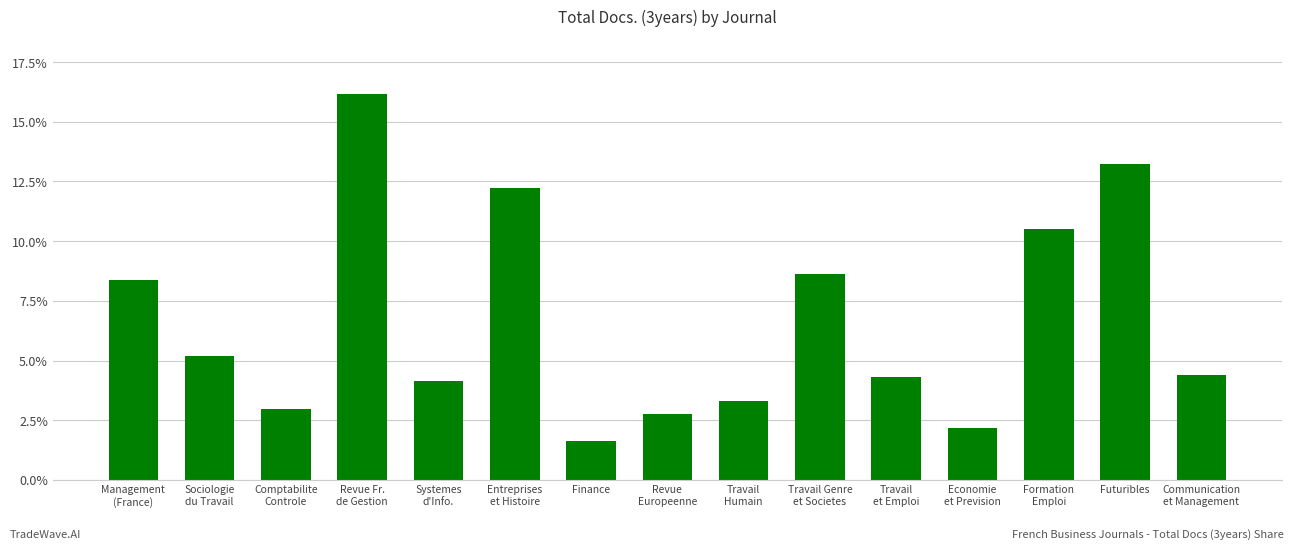

Which category has the lowest value across all series?

Finance